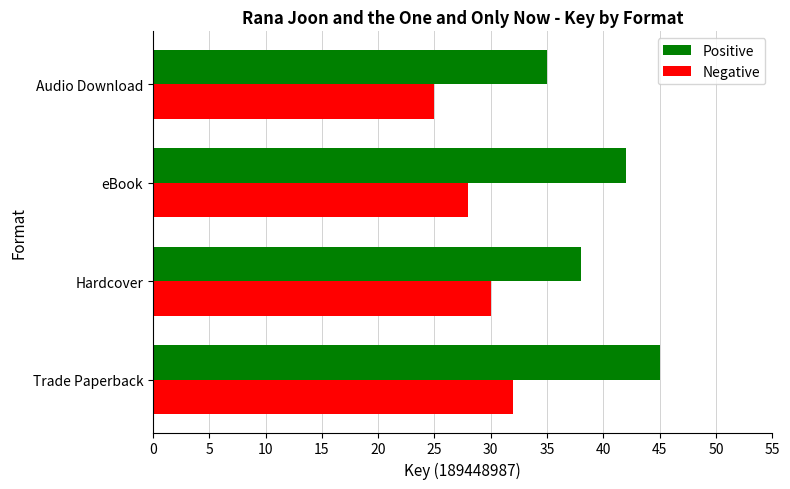

Rank the series at Audio Download from lowest to highest value.

Negative, Positive